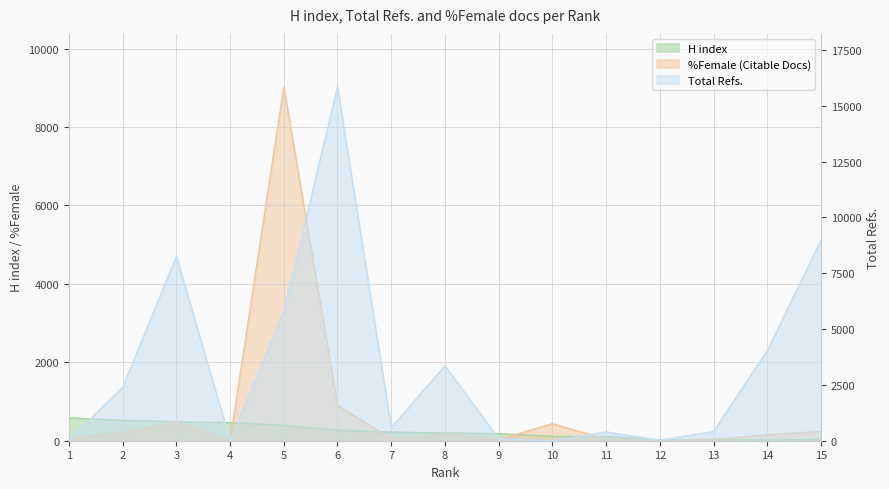

How many data points in H index are above 199?

7